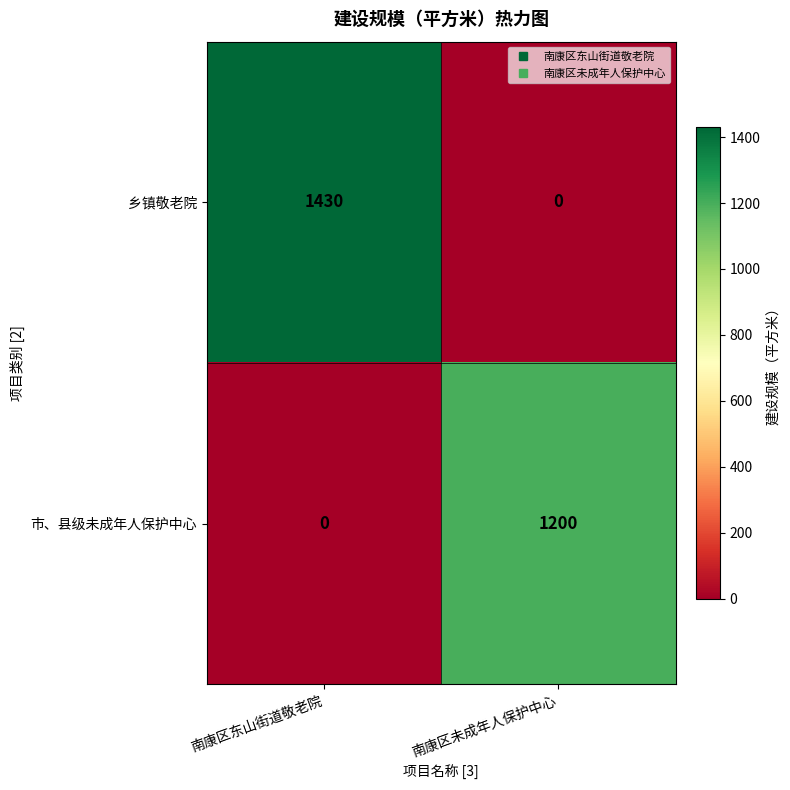

What is the total value across all series at 南康区东山街道敬老院?

1430